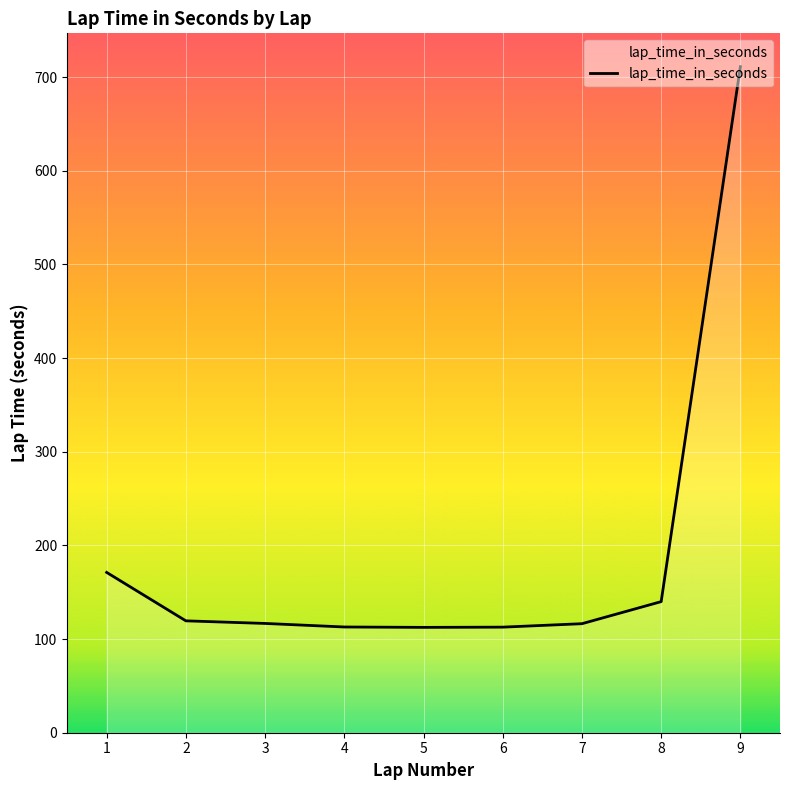

What is the greatest value displayed?

711.1